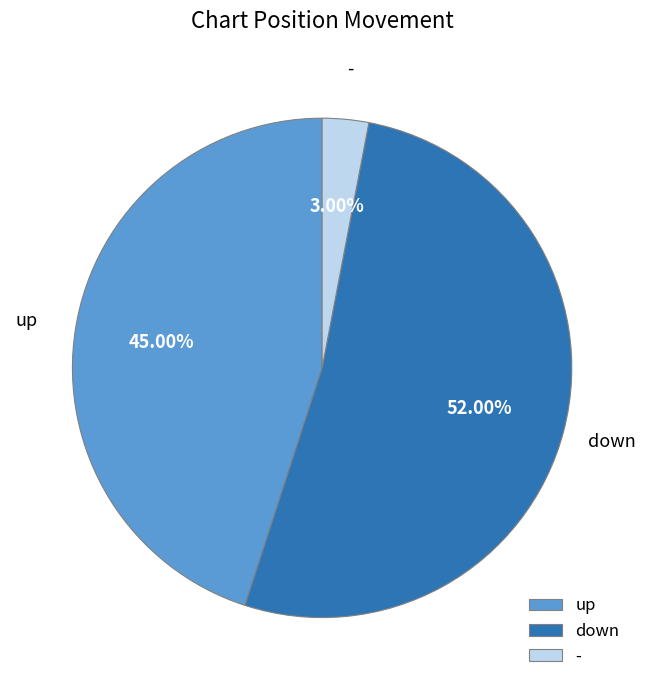

To the nearest percent, what percentage of the pie is up?

45%